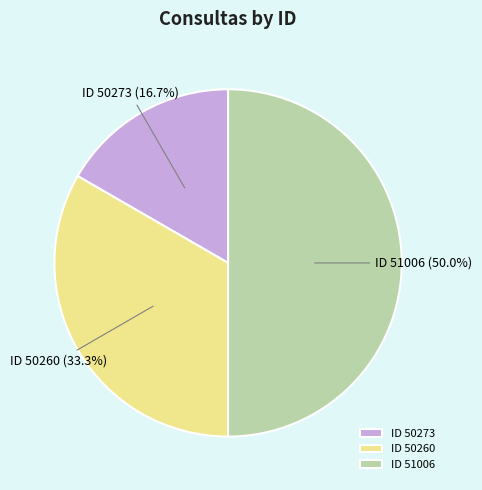

What percentage is the ID 50260 slice, to the nearest percent?

33%